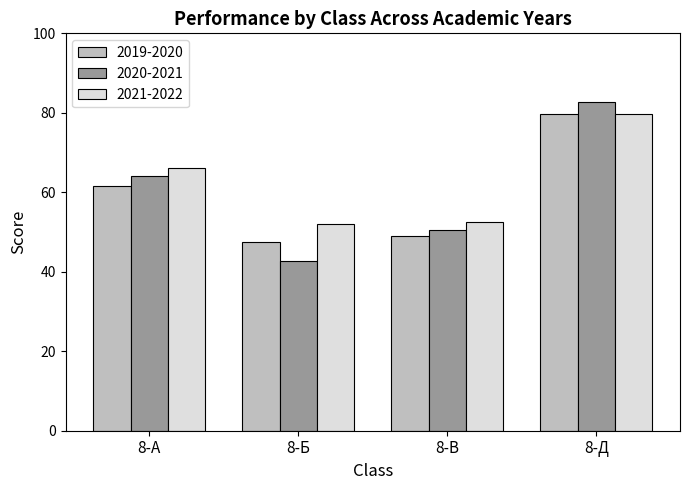

Reading right to left, what are all the values shown in this chart?

2019-2020: 8-Д=79.7	8-В=48.9	8-Б=47.6	8-А=61.7
2020-2021: 8-Д=82.6	8-В=50.4	8-Б=42.6	8-А=64.2
2021-2022: 8-Д=79.6	8-В=52.6	8-Б=52.0	8-А=66.2